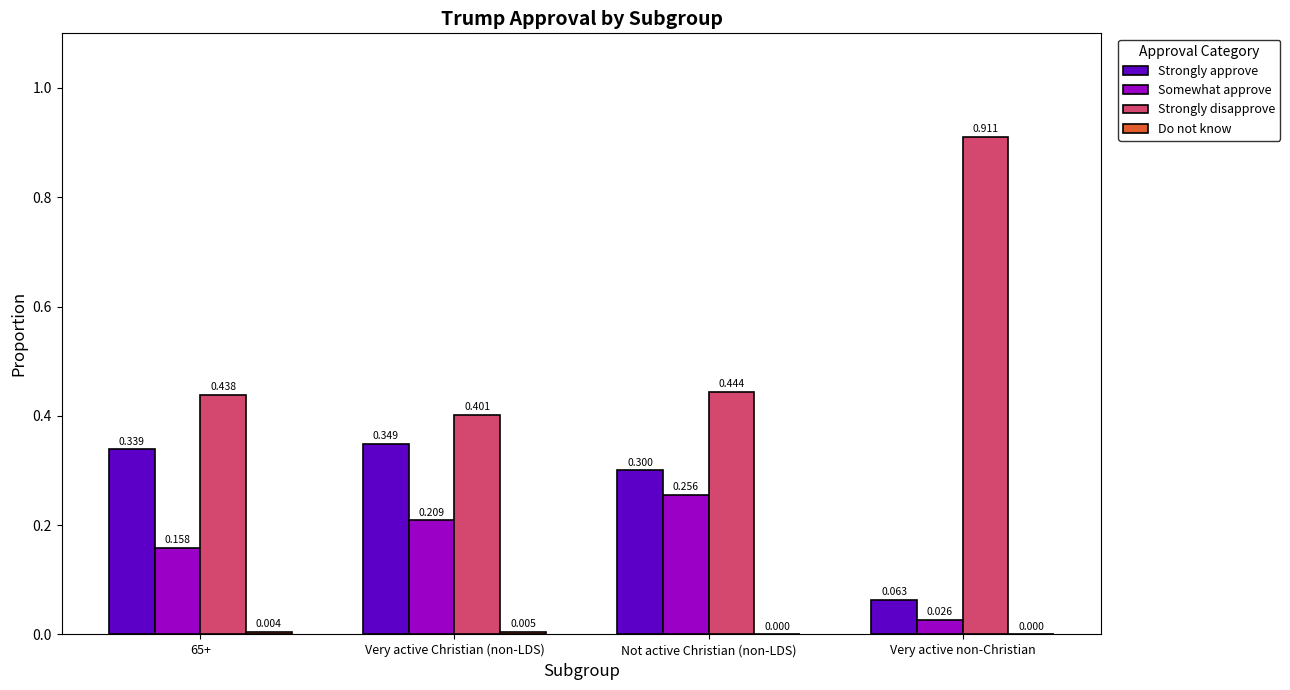

True or false: Strongly approve has a value of 0.1 at 65+.

False